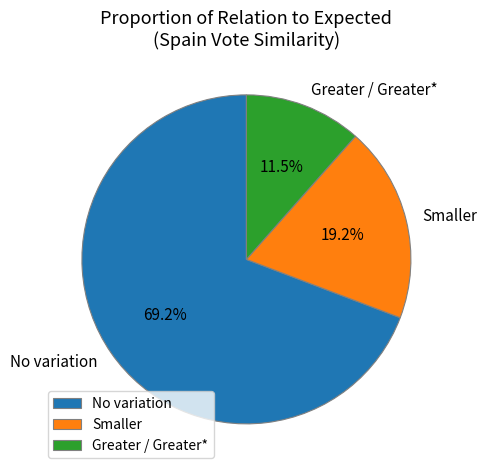

Combined, do Greater / Greater* and No variation account for over 50%?

Yes